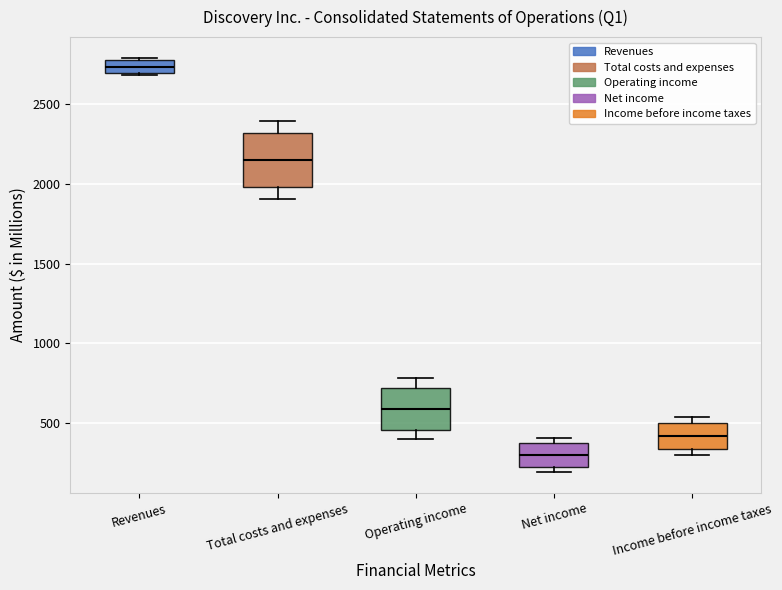

Reading left to right, read every box against the y-axis: the position of its median line, the range the box covers, and the ends of its whiskers. The values are not printed on the chart, so give them approximately, as read against the axis.

Revenues: median 2750, box 2700 to 2800, whiskers 2700 (just below the box's lower edge) to 2800 (just above the box's upper edge)
Total costs and expenses: median 2150, box 2000 to 2300, whiskers 1900 to 2400
Operating income: median 600, box 450 to 700, whiskers 400 to 800
Net income: median 300, box 200 to 350, whiskers 200 (just below the box's lower edge) to 400
Income before income taxes: median 400, box 350 to 500, whiskers 300 to 550